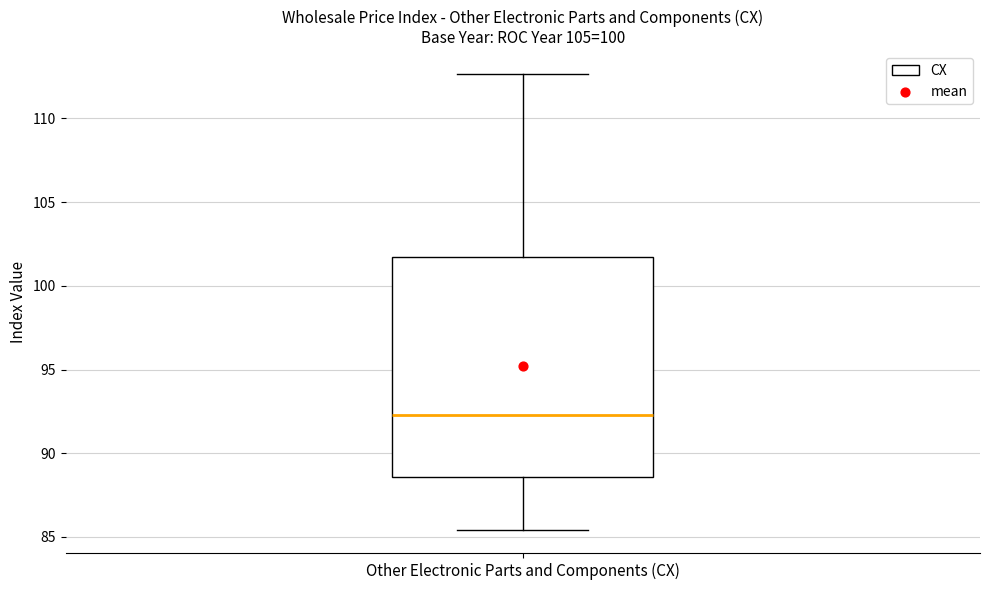

Where does the median line of the box for Other Electronic Parts and Components (CX) sit on the y-axis? The values are not printed on the chart, so give them approximately, as read against the axis.

92.5